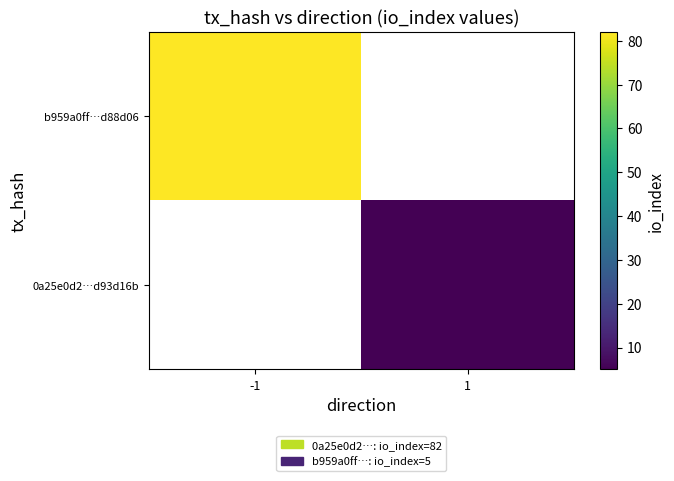

Is the value of b959a0ff…d88d06 at -1 greater than the value of 0a25e0d2…d93d16b at -1?

No